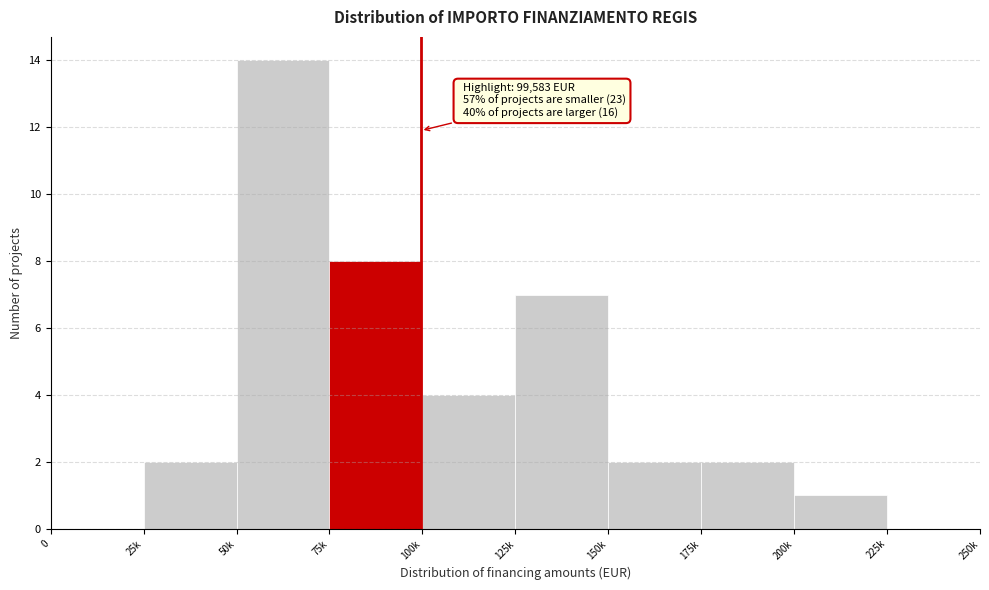

Reading left to right, list all the values displayed in this chart.

0=0	25k=2	50k=14	75k=8	100k=4	125k=7	150k=2	175k=2	200k=1	225k=0